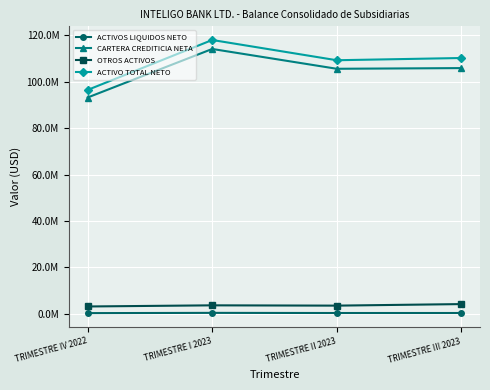

What is the sum of all OTROS ACTIVOS values?

14164672.7